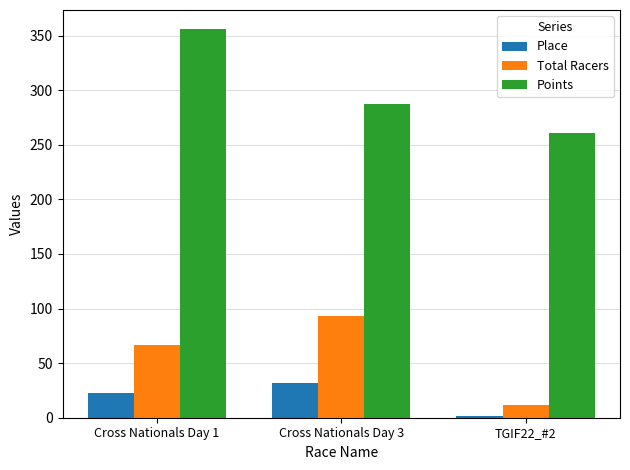

What are all the series names shown in the legend?

Place, Total Racers, Points